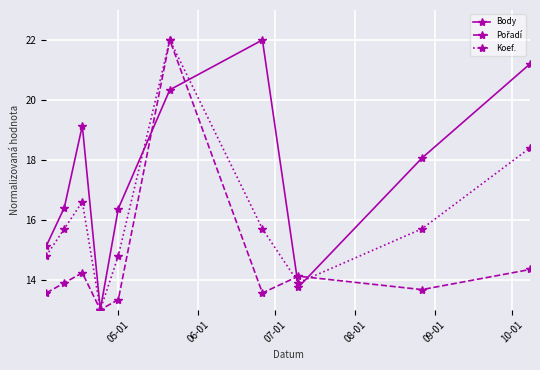

What is the greatest value displayed?

22.0